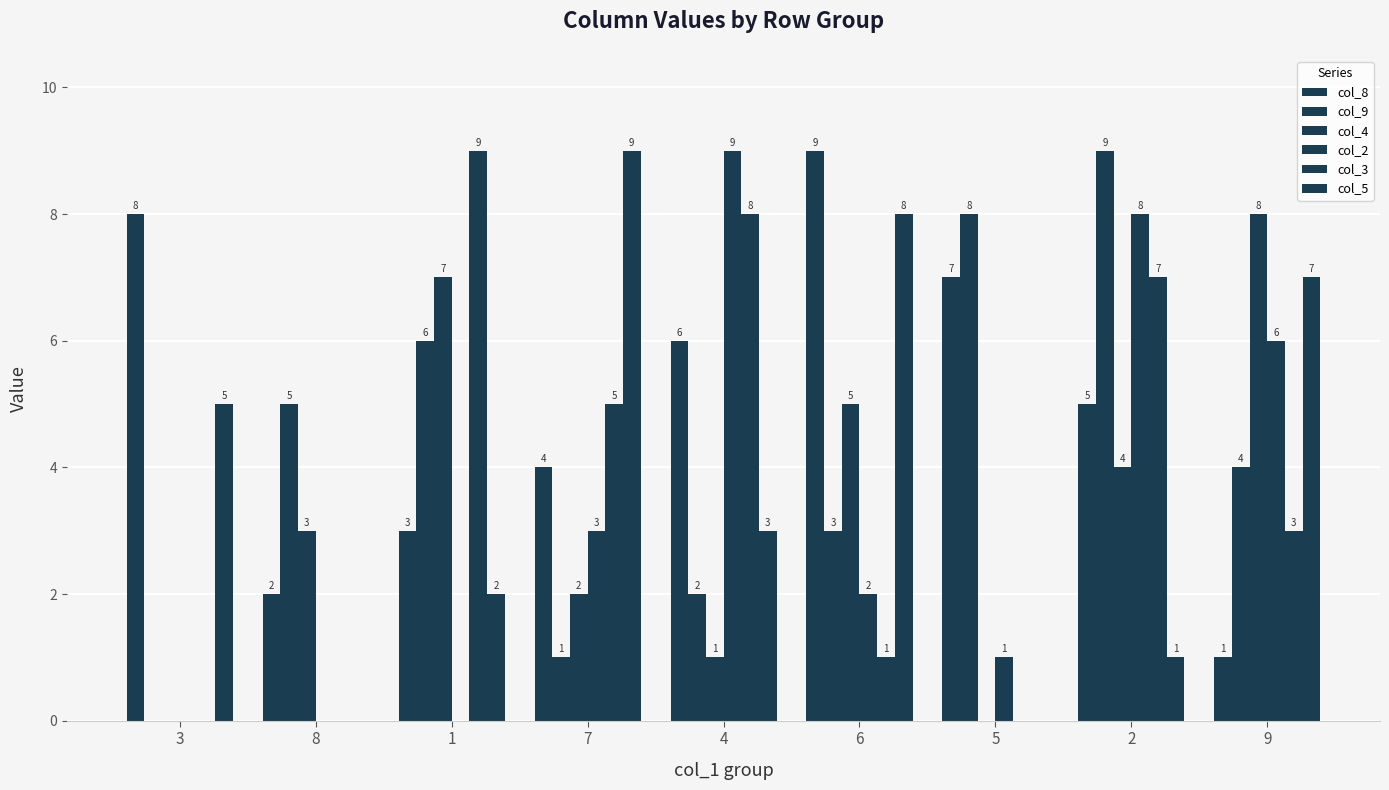

How many positive values does the col_3 series have?

6